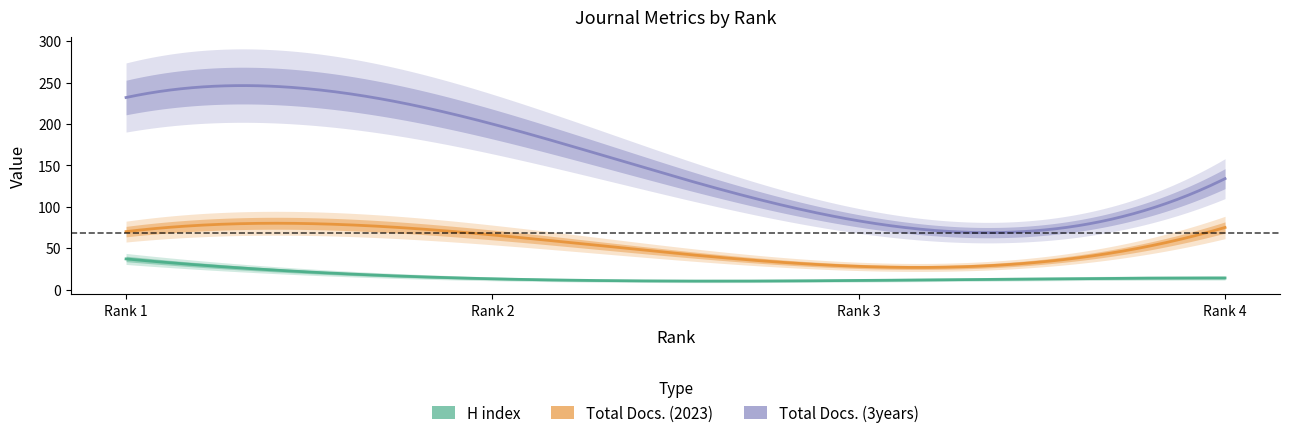

What are all the series names shown in the legend?

H index, Total Docs. (2023), Total Docs. (3years)